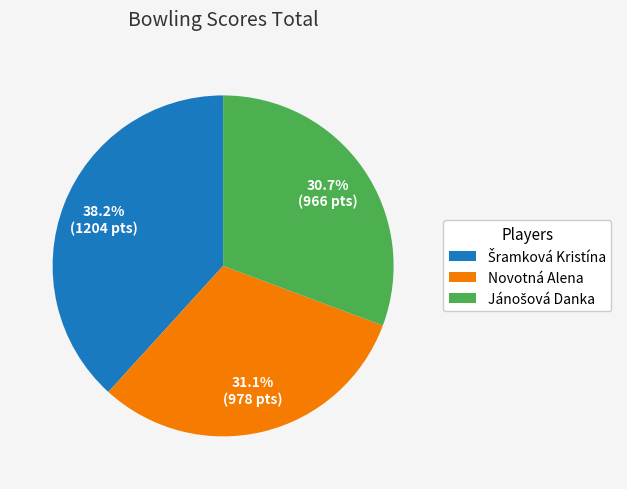

Is there any slice that represents more than half of the pie?

No